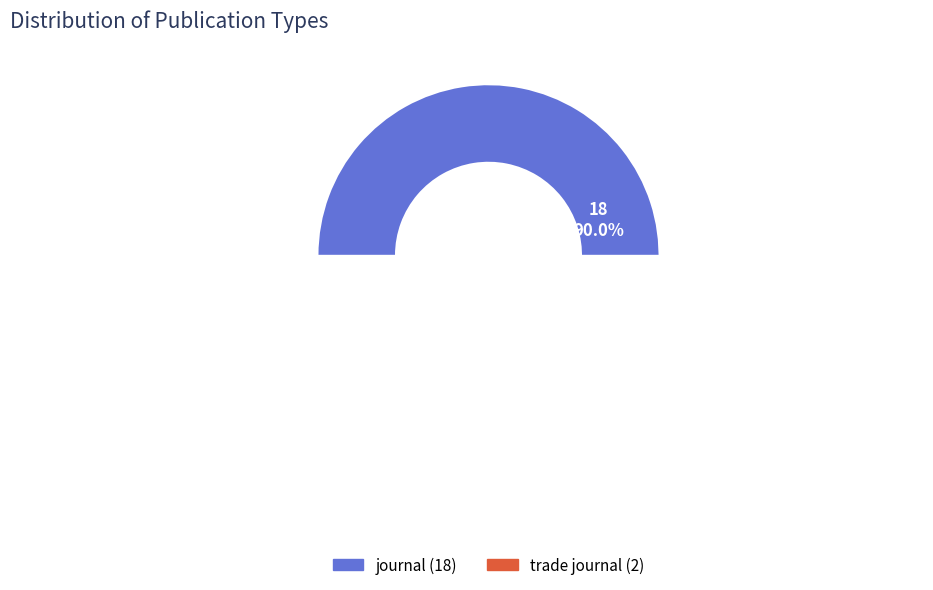

Which slice is the largest?

journal